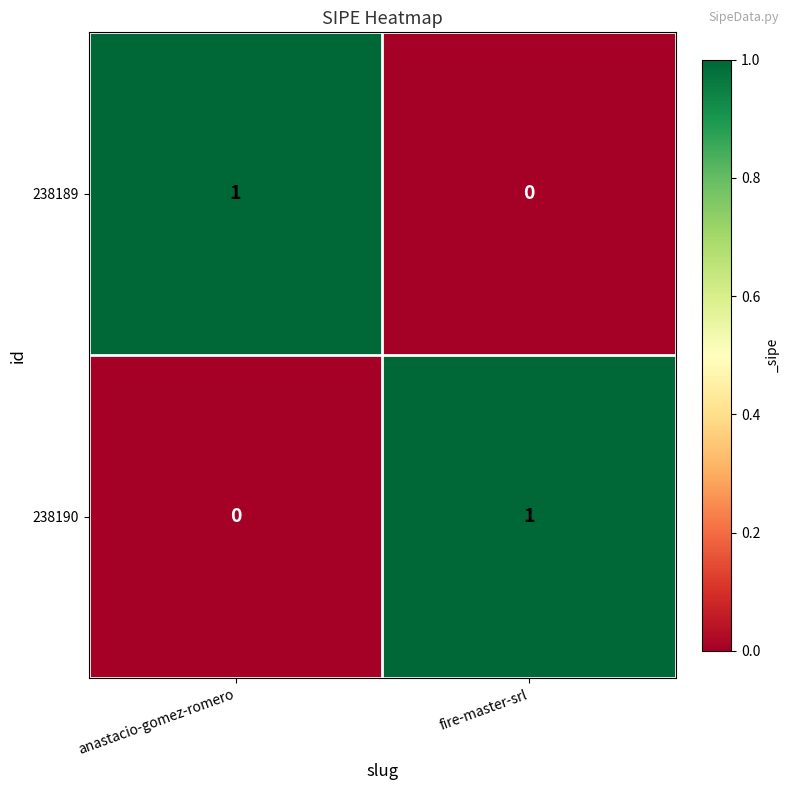

Where is 238190 nearest to the value 0?

anastacio-gomez-romero